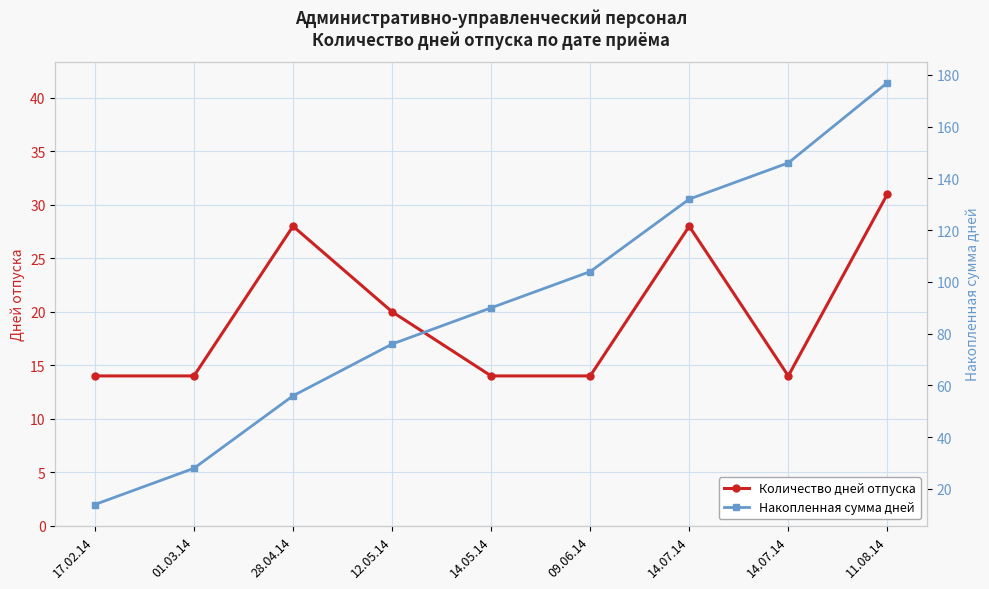

Is this an area chart (filled region under the line)?

No